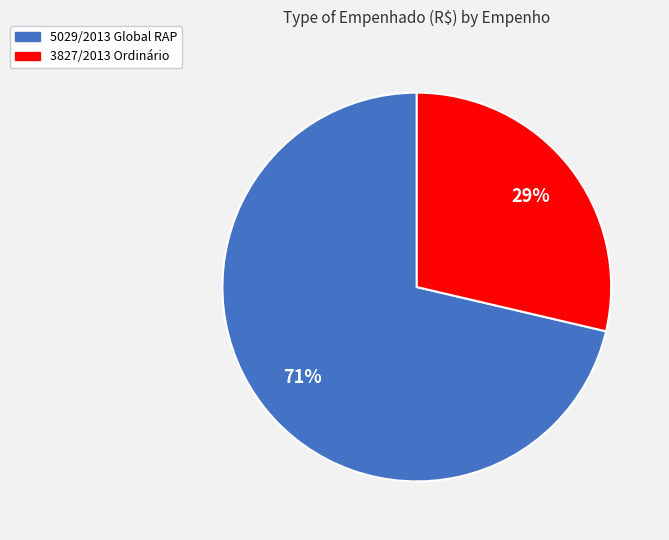

Rank the categories by value from highest to lowest.

5029/2013 Global RAP, 3827/2013 Ordinário